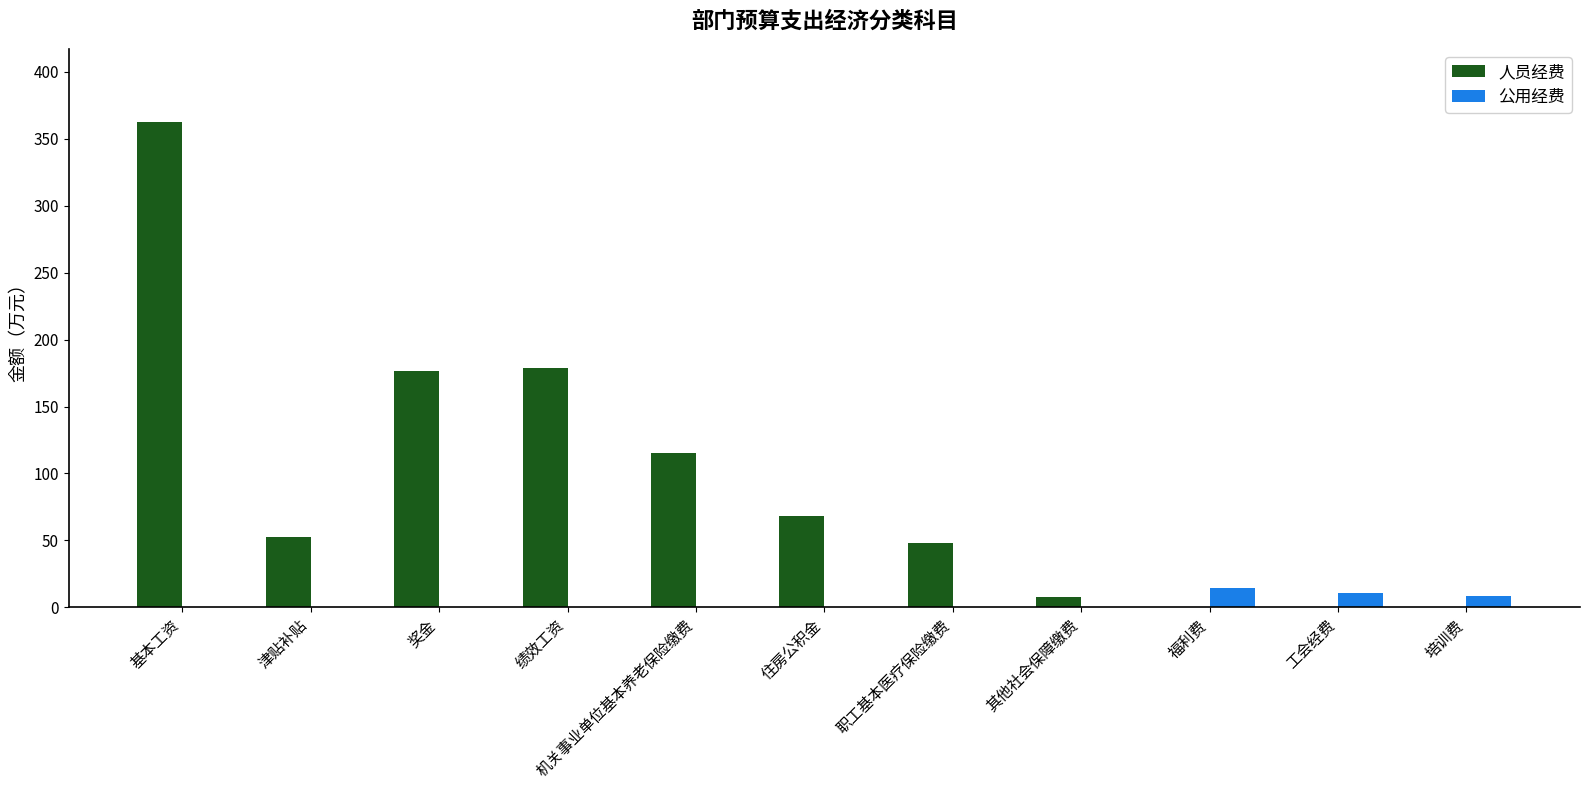

Which series changed the most between 基本工资 and 绩效工资?

人员经费